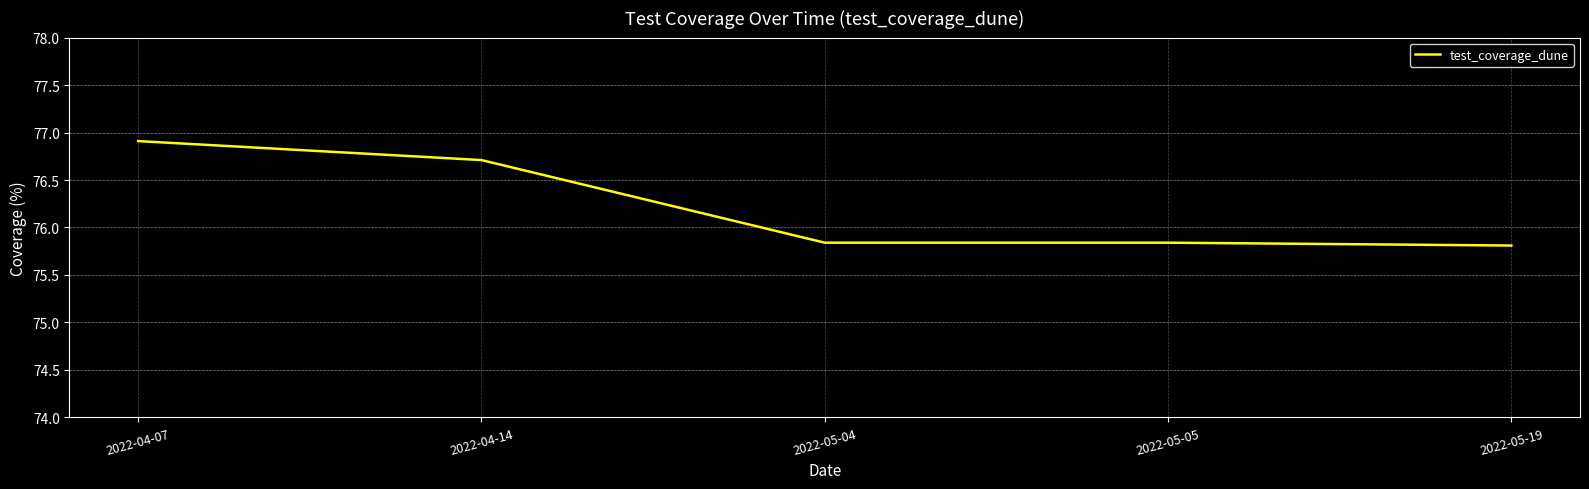

The value at 2022-04-07 is 76.9. True or false?

True